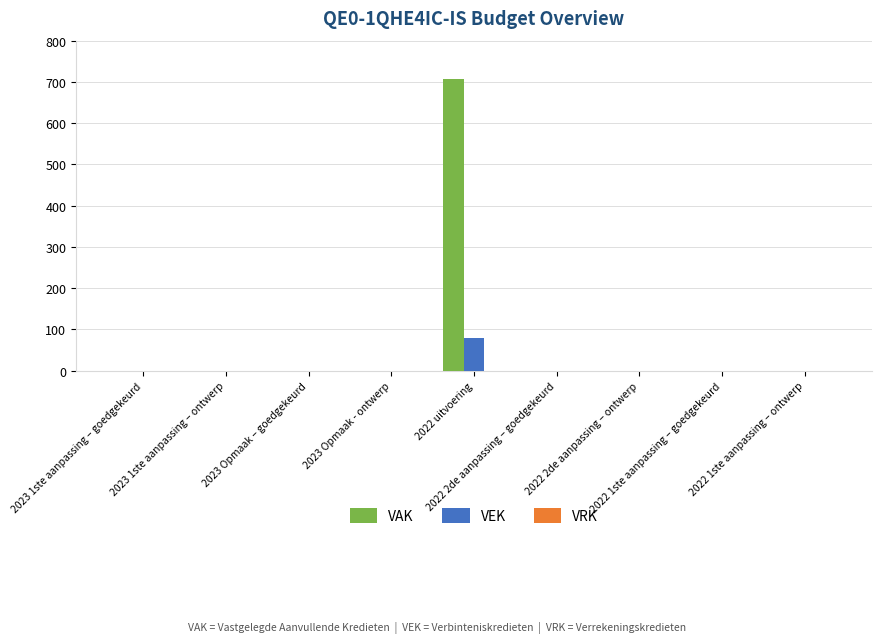

Which label corresponds to the largest value in the chart?

2022 uitvoering